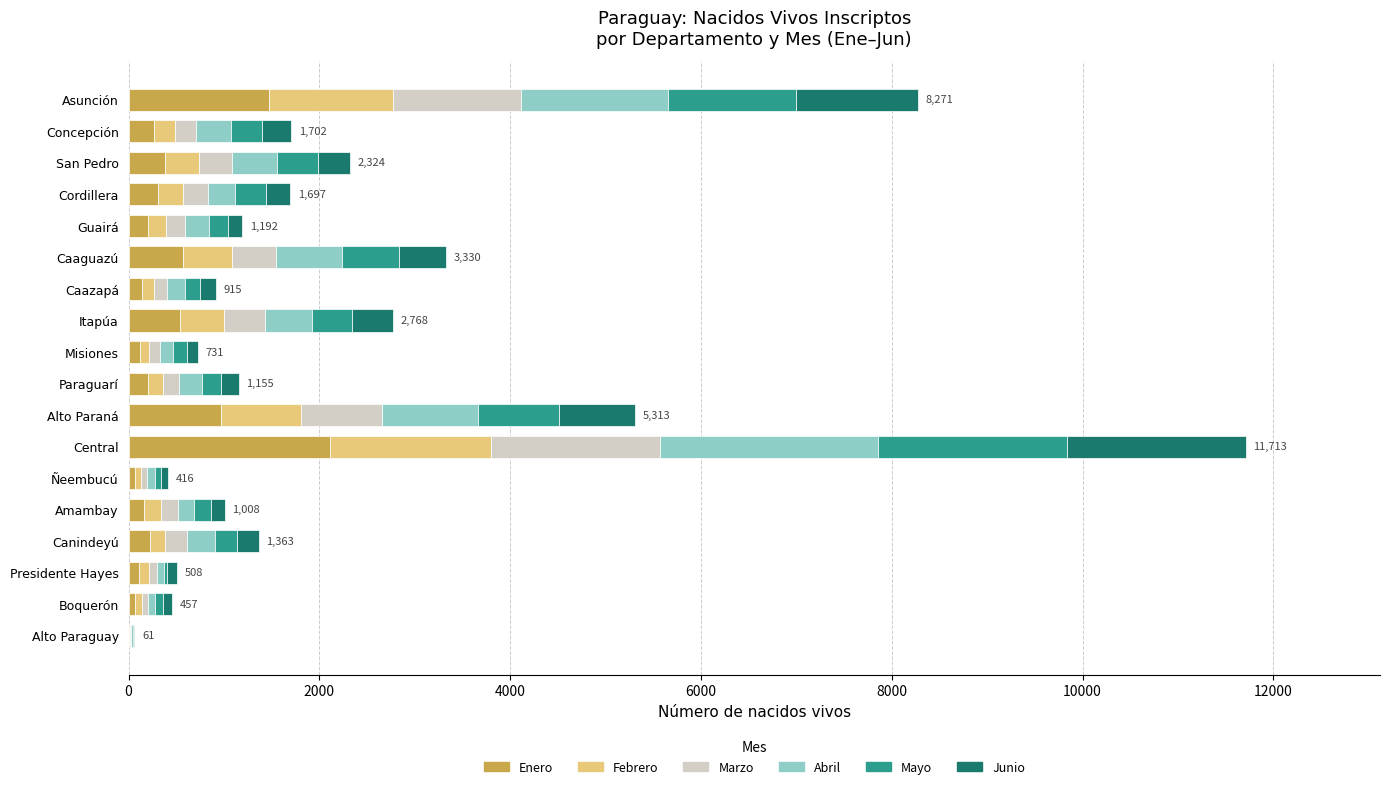

At which category is the sum across all series the highest?

Central